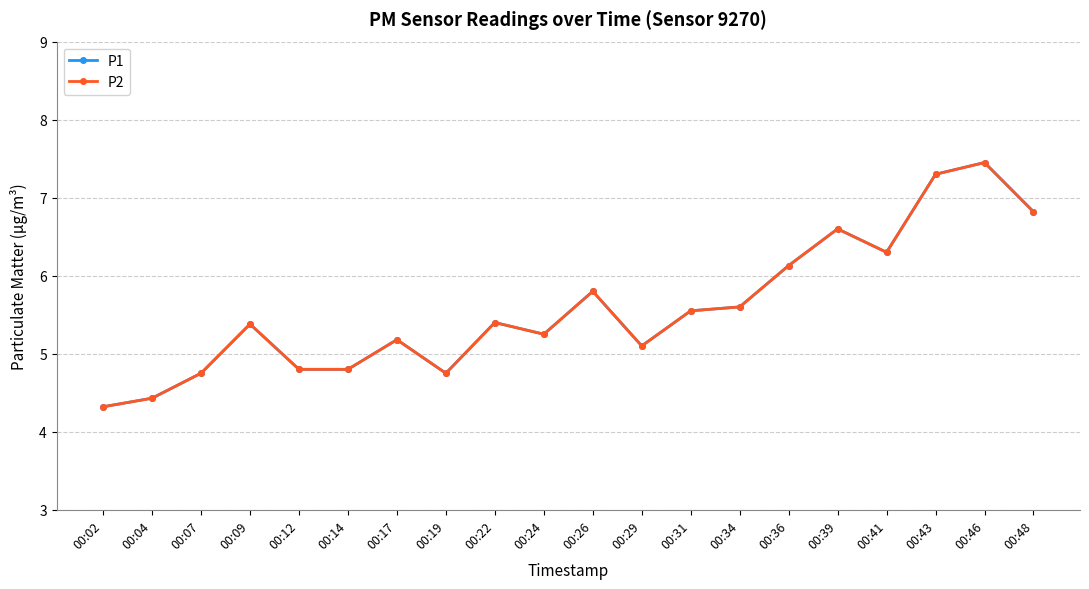

Between 00:14 and 00:39, which series saw the biggest shift?

P1